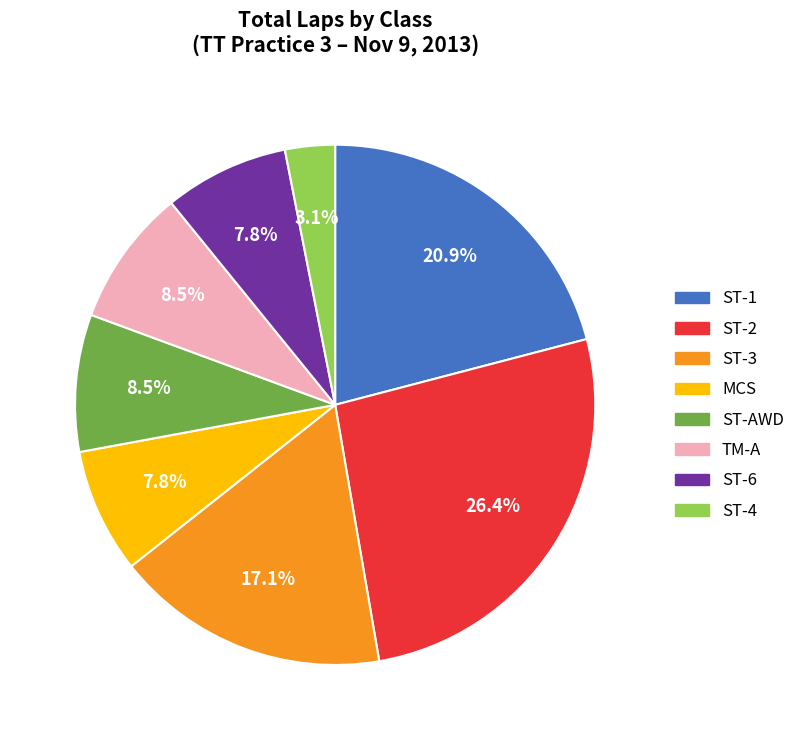

How many slices are in this pie chart?

8